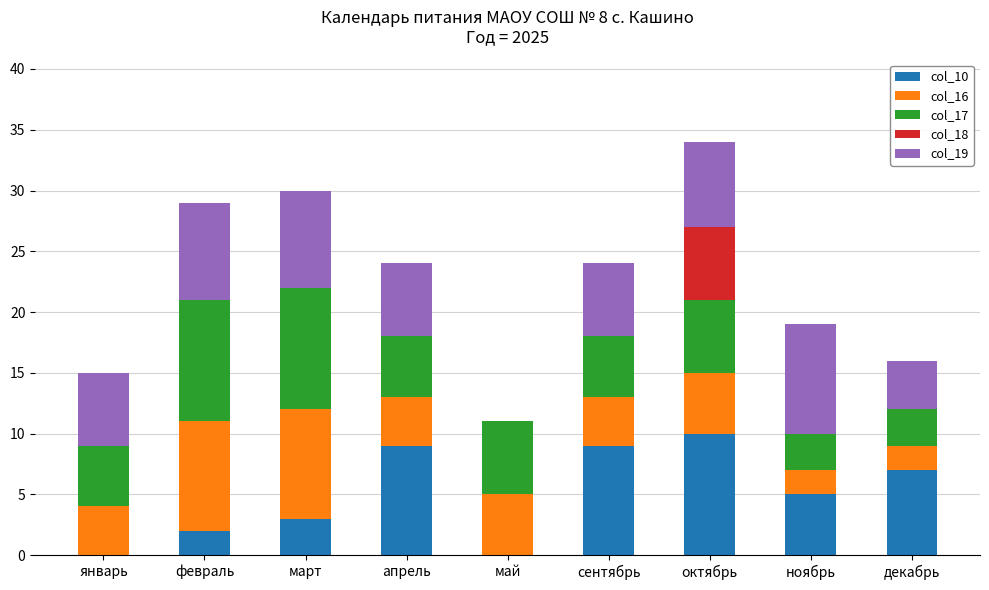

What is the total value across all series at январь?

15